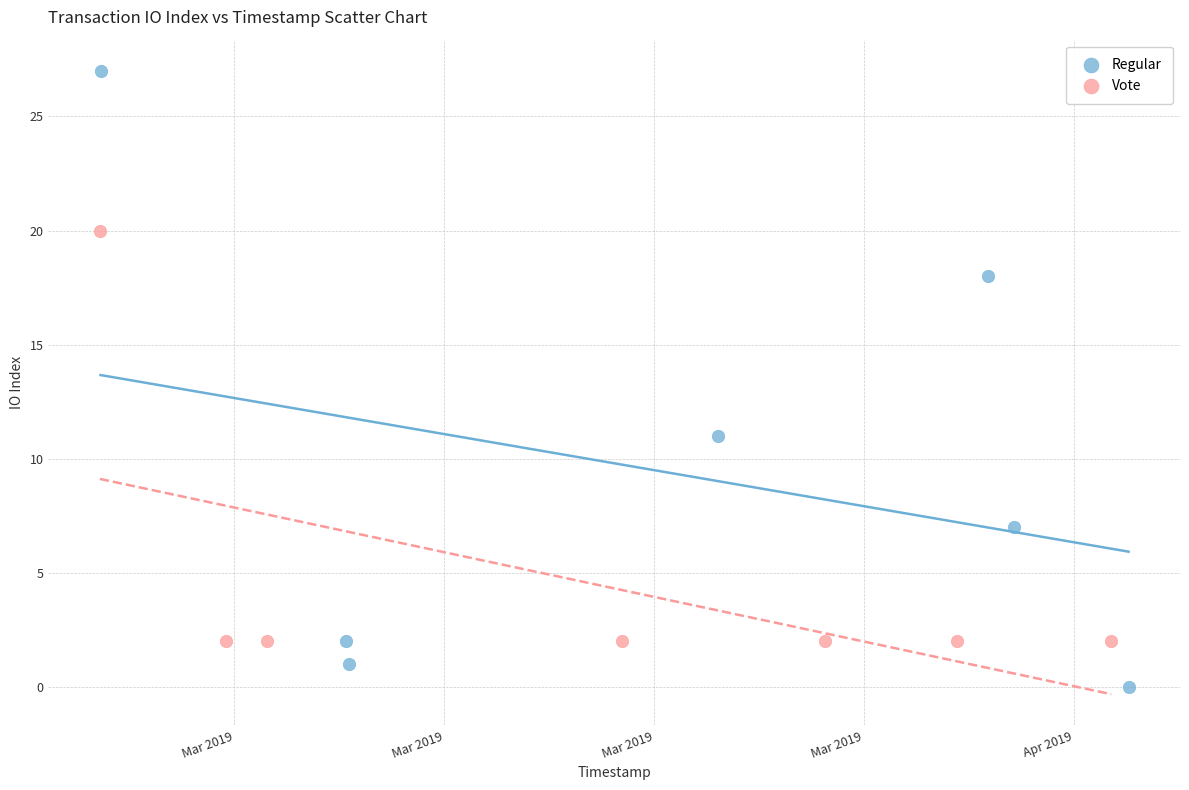

Which series reaches the minimum Y coordinate?

Regular